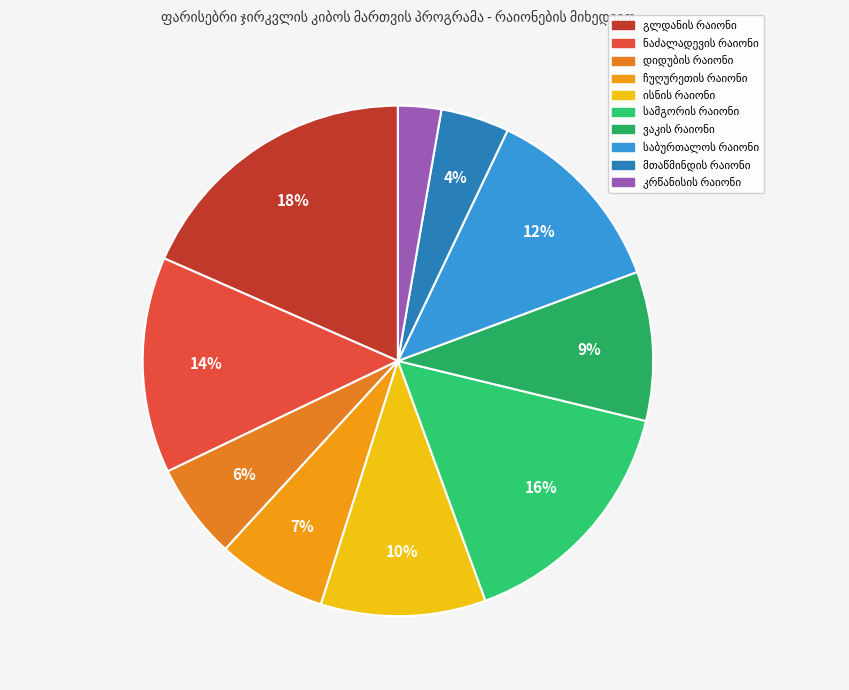

Does მთაწმინდის რაიონი represent more than half of the total?

No